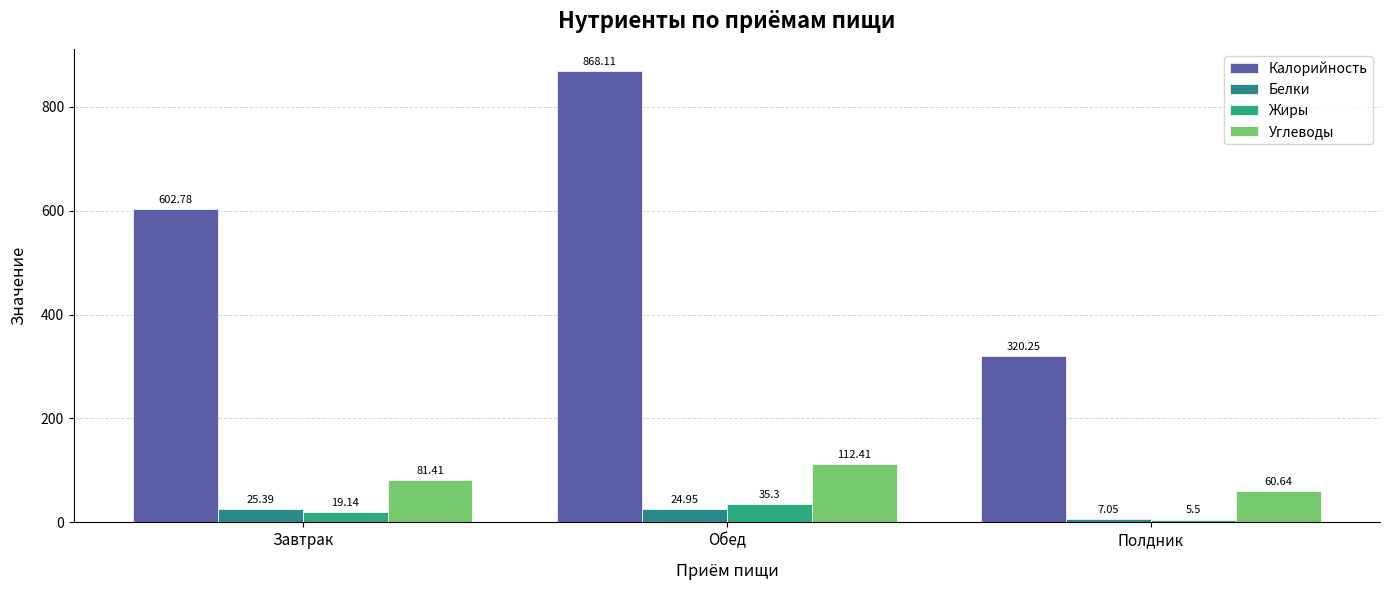

How many bars are there in total?

12